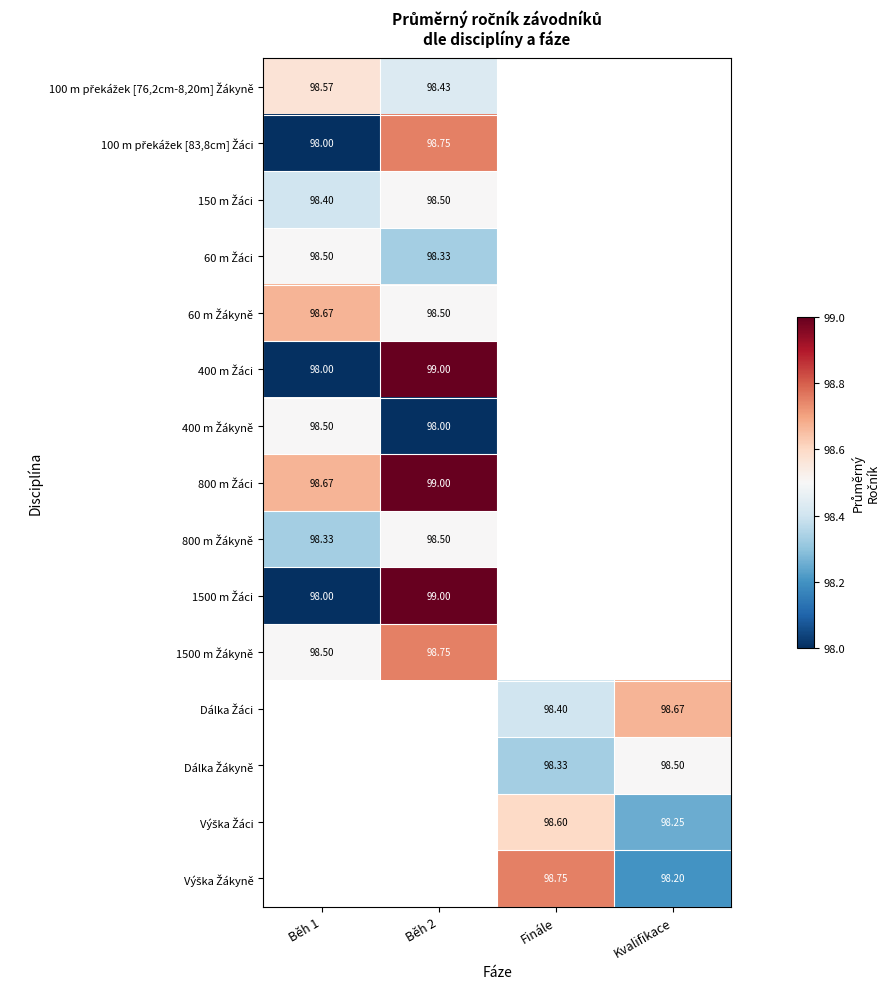

Between Běh 1 and Kvalifikace, which is larger?

Kvalifikace